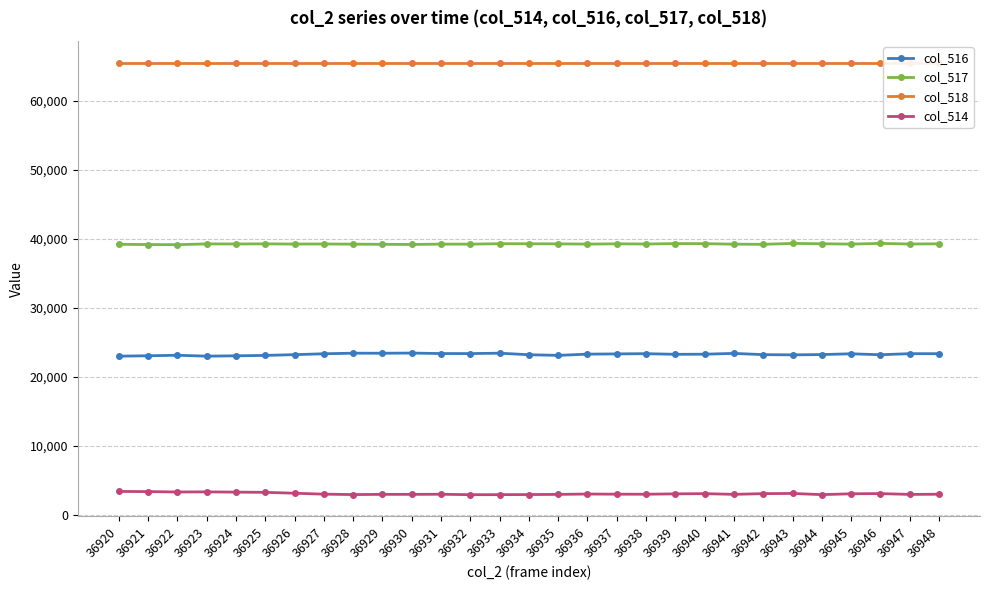

True or false: col_516 and col_518 intersect in this chart.

False